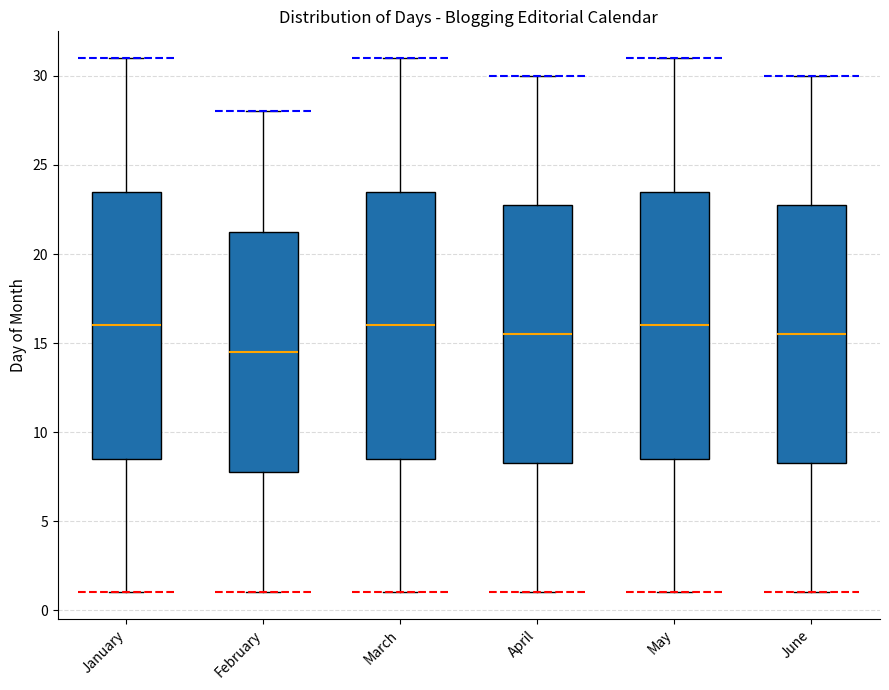

Reading left to right, read every box against the y-axis: the position of its median line, the range the box covers, and the ends of its whiskers. The values are not printed on the chart, so give them approximately, as read against the axis.

January: median 16.0, box 8.5 to 23.5, whiskers 1.0 to 31.0
February: median 14.5, box 8.0 to 21.5, whiskers 1.0 to 28.0
March: median 16.0, box 8.5 to 23.5, whiskers 1.0 to 31.0
April: median 15.5, box 8.5 to 23.0, whiskers 1.0 to 30.0
May: median 16.0, box 8.5 to 23.5, whiskers 1.0 to 31.0
June: median 15.5, box 8.5 to 23.0, whiskers 1.0 to 30.0